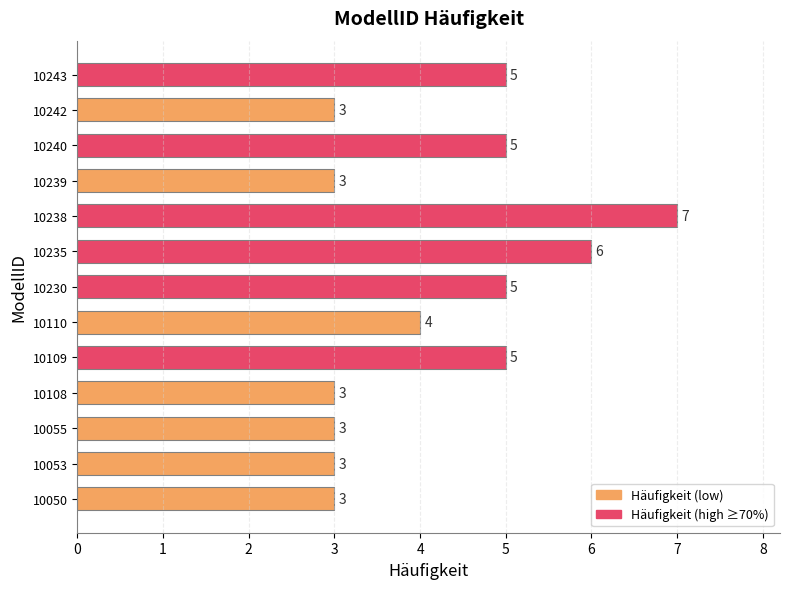

Between 10240 and 10235, which is larger?

10235